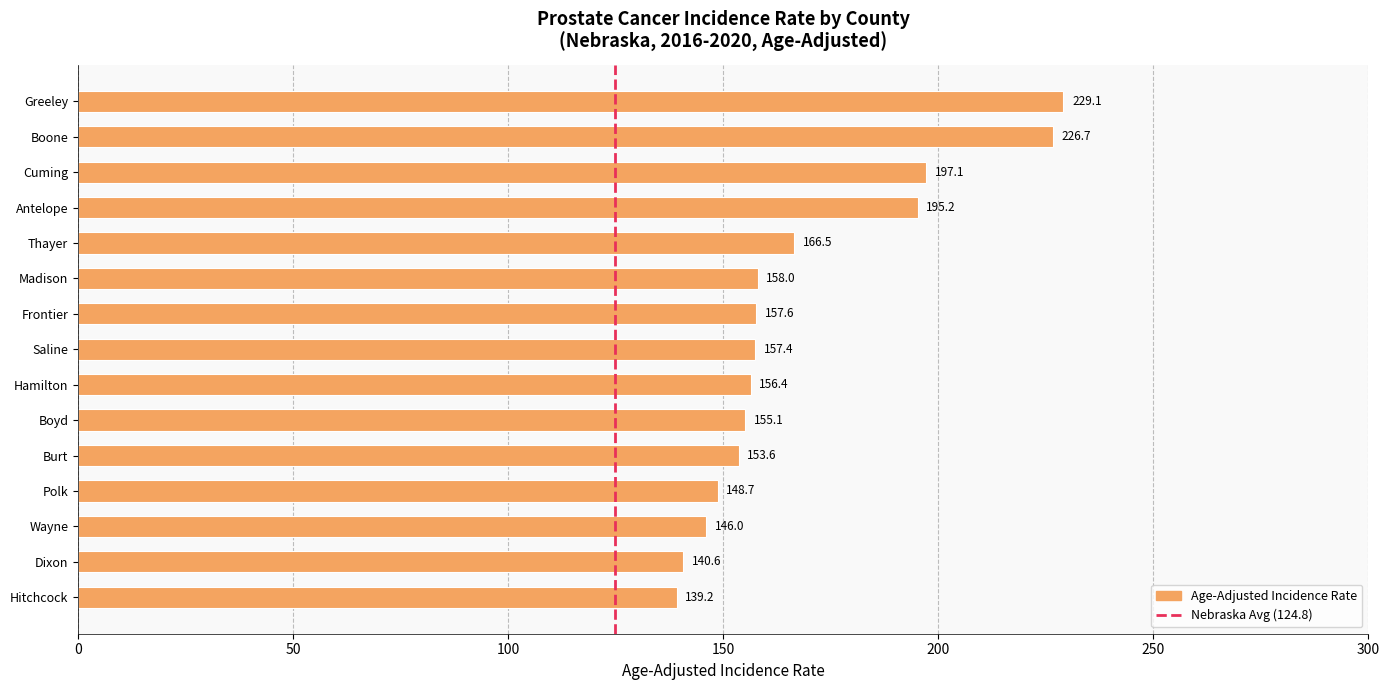

Where is the data nearest to the value 184?

Antelope